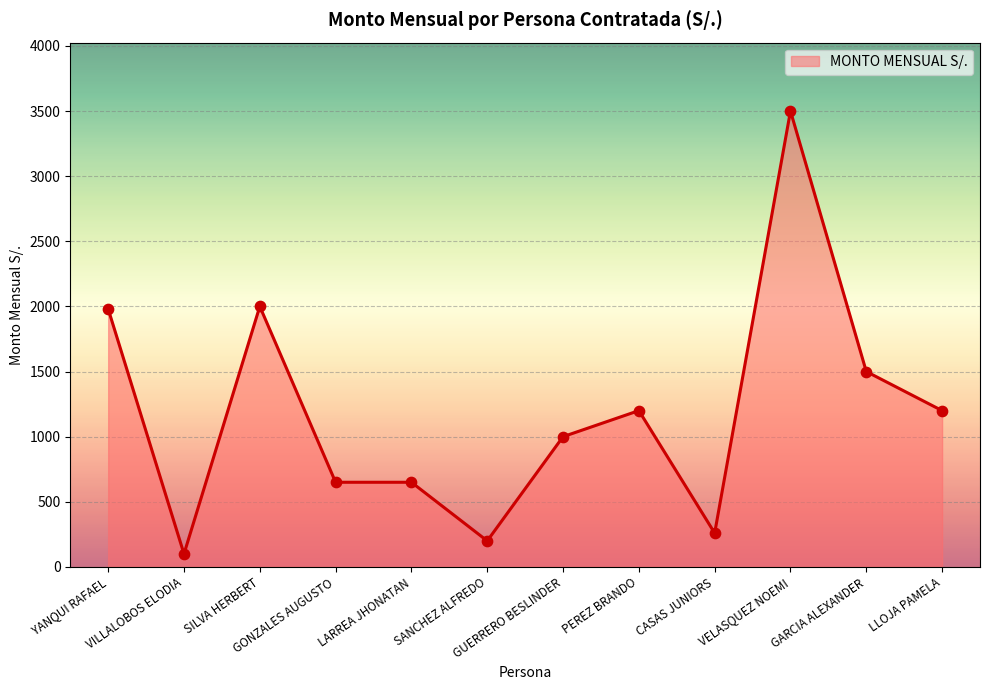

What is the maximum value shown in the chart?

3500